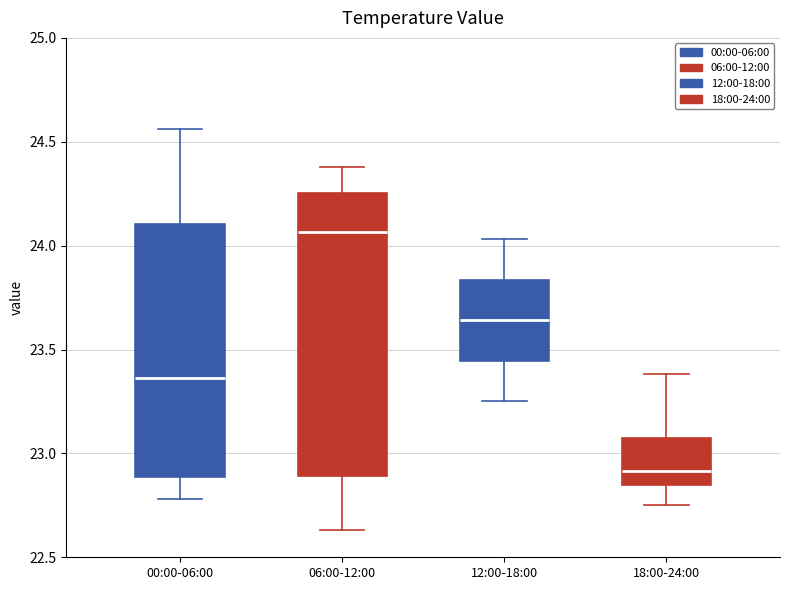

Reading left to right, read every box against the y-axis: the position of its median line, the range the box covers, and the ends of its whiskers. The values are not printed on the chart, so give them approximately, as read against the axis.

00:00-06:00: median 23.35, box 22.90 to 24.10, whiskers 22.80 to 24.55
06:00-12:00: median 24.05, box 22.90 to 24.25, whiskers 22.65 to 24.40
12:00-18:00: median 23.65, box 23.45 to 23.85, whiskers 23.25 to 24.05
18:00-24:00: median 22.90, box 22.85 to 23.10, whiskers 22.75 to 23.40